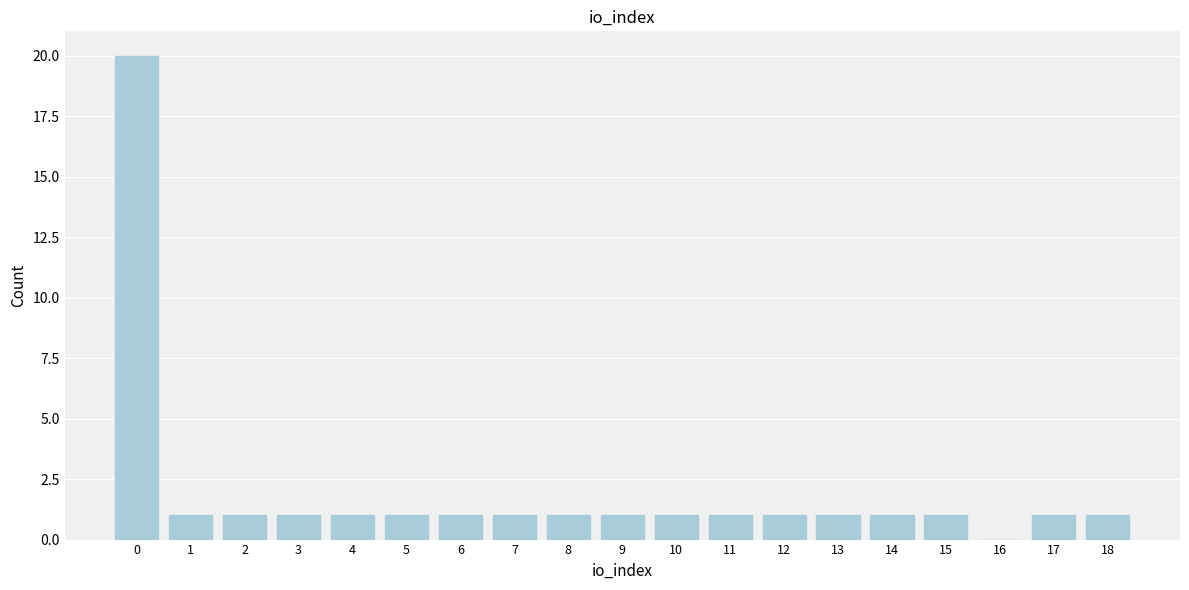

Reading left to right, what are all the values shown in this chart?

0=20	1=1	2=1	3=1	4=1	5=1	6=1	7=1	8=1	9=1	10=1	11=1	12=1	13=1	14=1	15=1	16=0	17=1	18=1